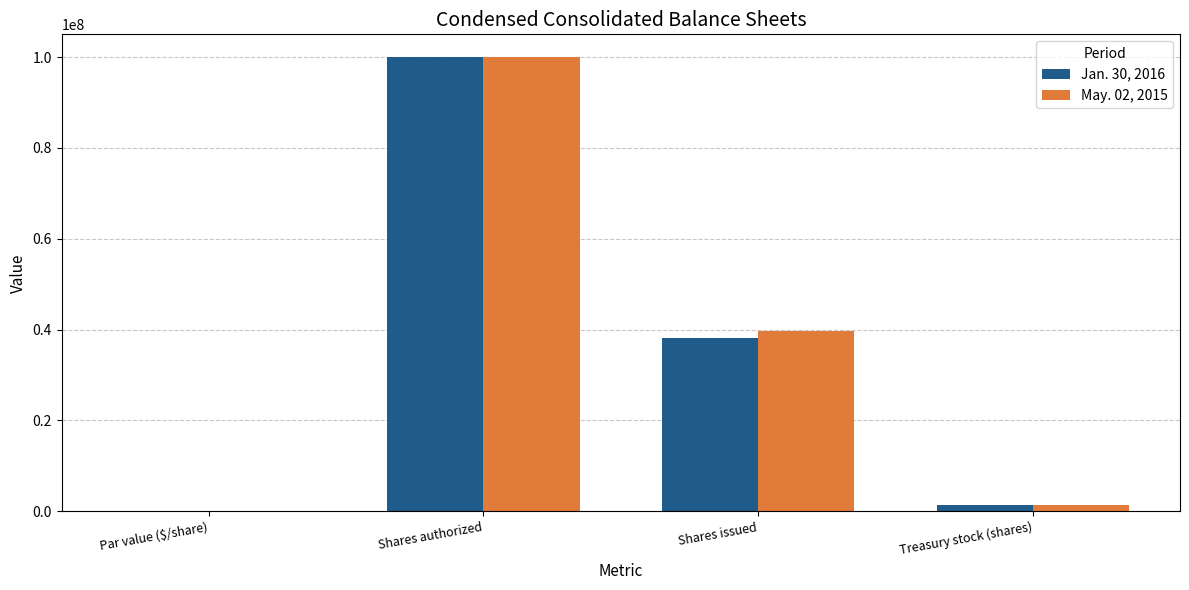

At which category is the sum across all series the highest?

Shares authorized